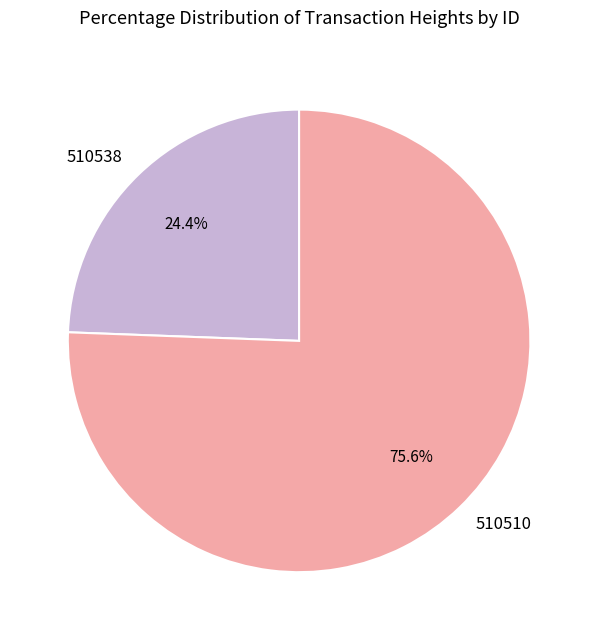

To the nearest percent, what portion does 510538 represent?

24%